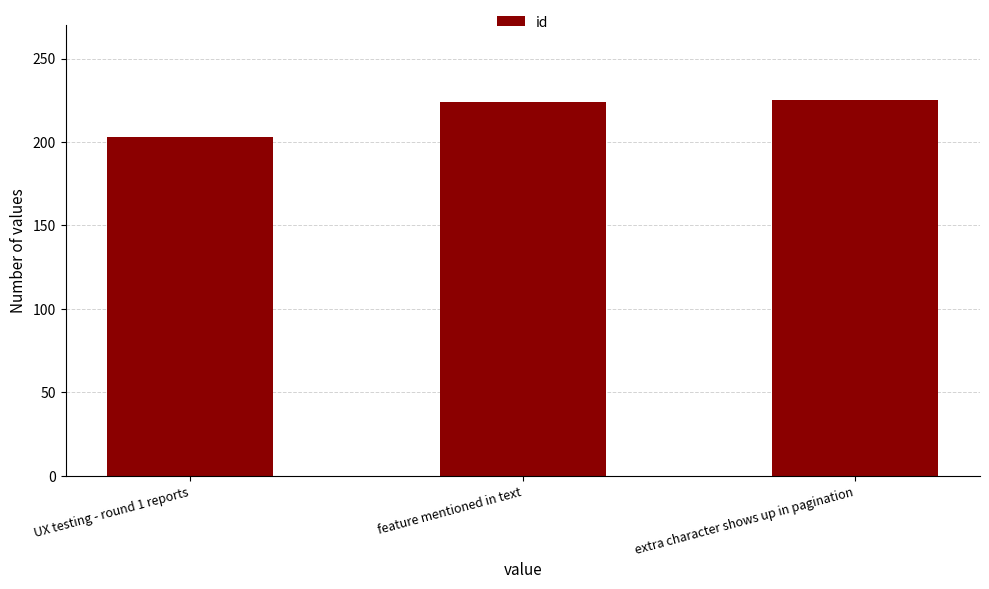

What is the maximum value shown in the chart?

225